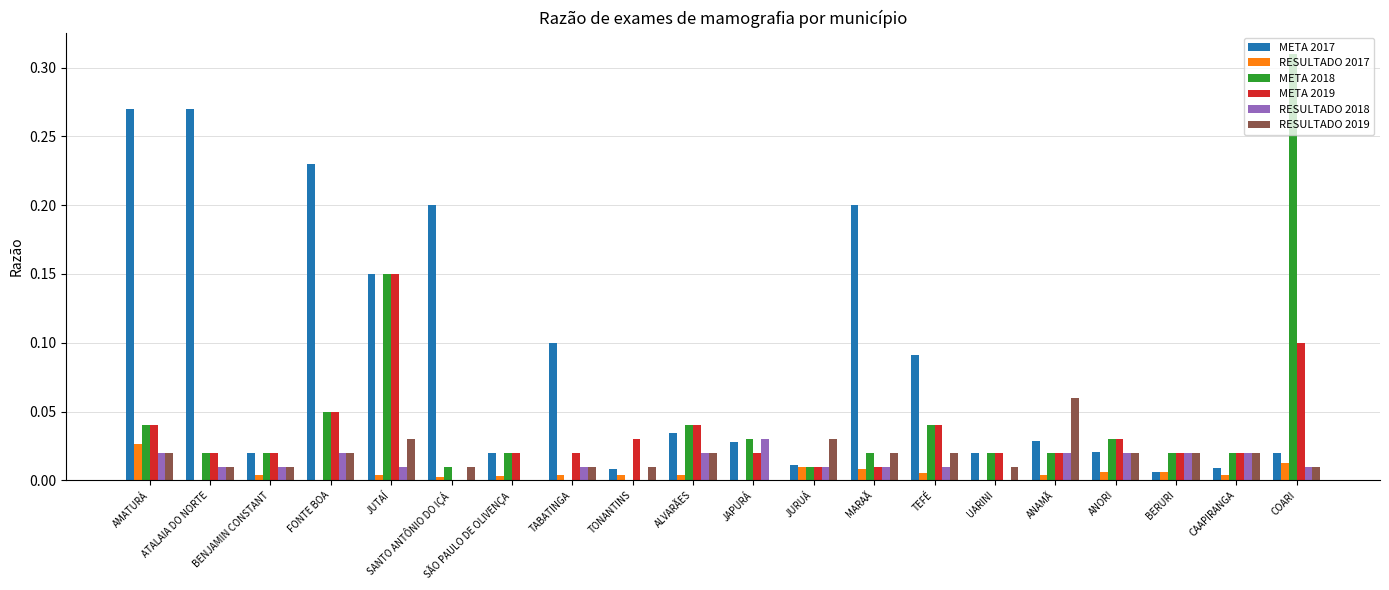

Which series has the largest total across all categories?

META 2017